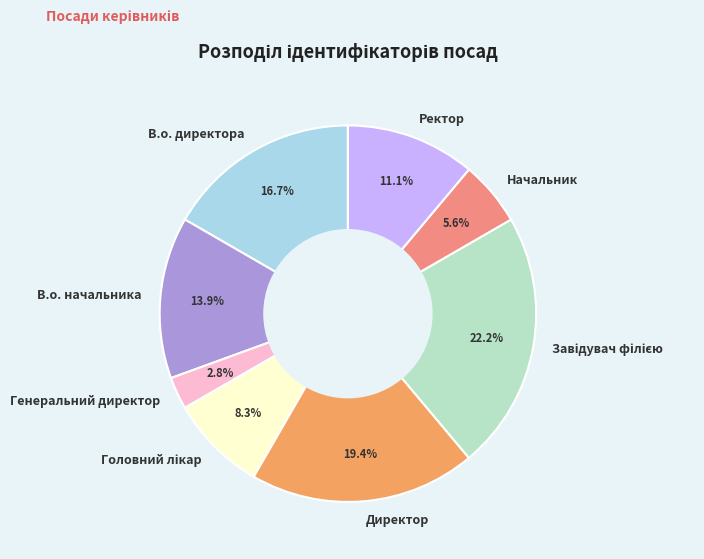

Is the sum of Генеральний директор and В.о. начальника greater than half?

No